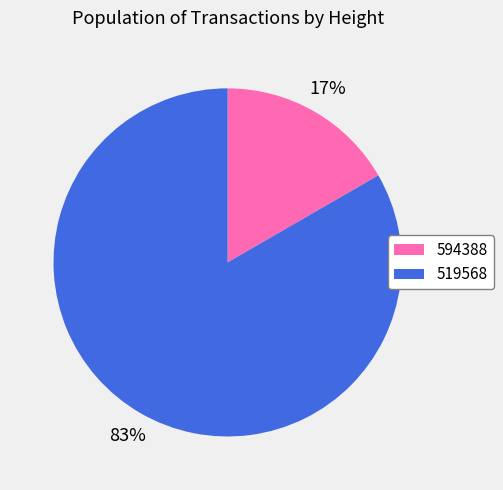

Count the number of slices in the pie.

2